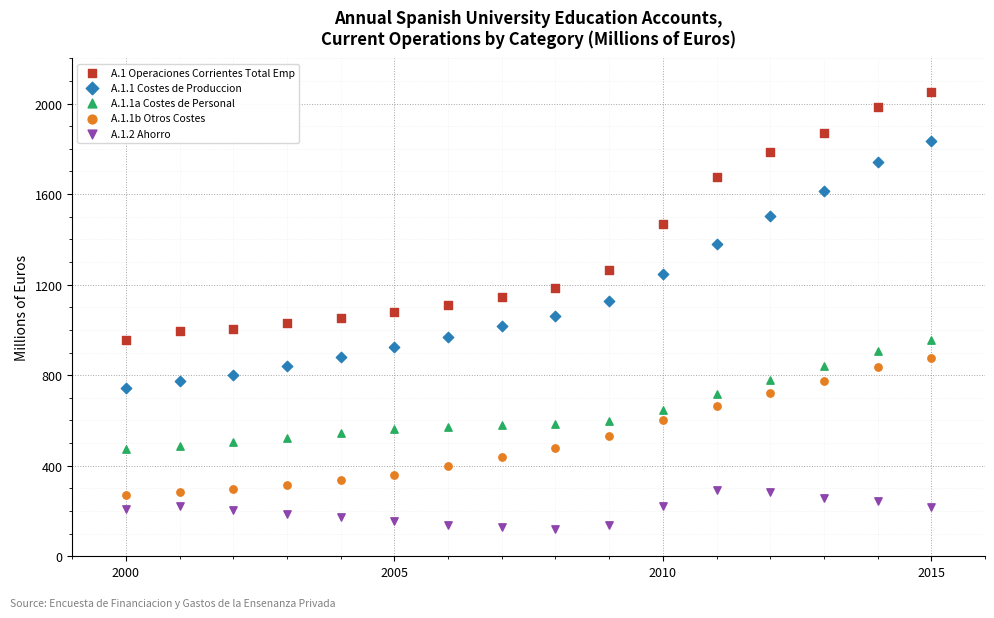

What are all the series names shown in the legend?

A.1 Operaciones Corrientes Total Emp, A.1.1 Costes de Produccion, A.1.1a Costes de Personal, A.1.1b Otros Costes, A.1.2 Ahorro